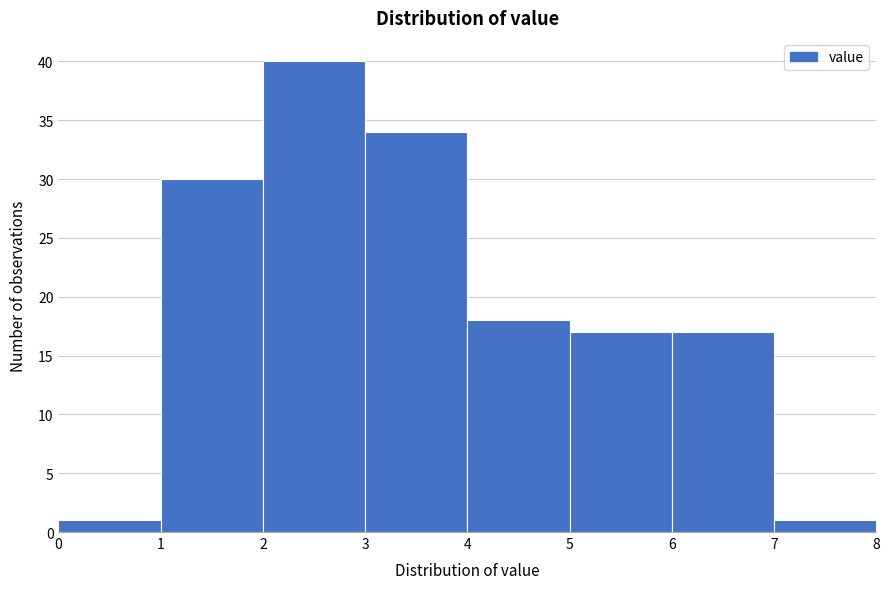

Over which range of the x-axis is the bar tallest?

2 to 3